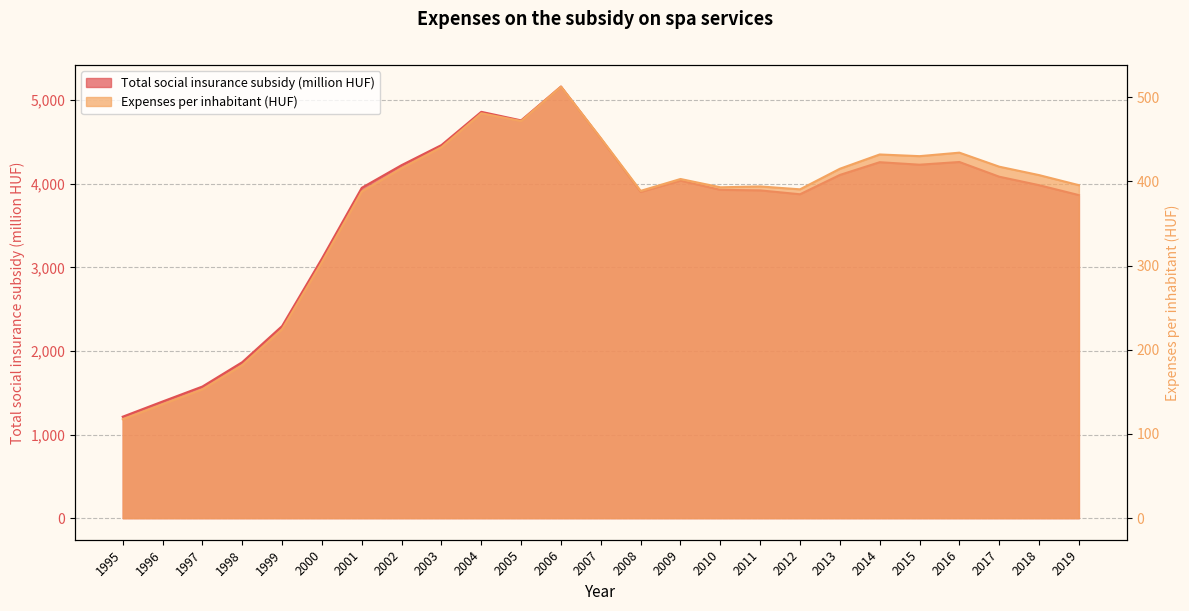

At which category does Expenses per inhabitant (HUF) reach its first local valley?

2005